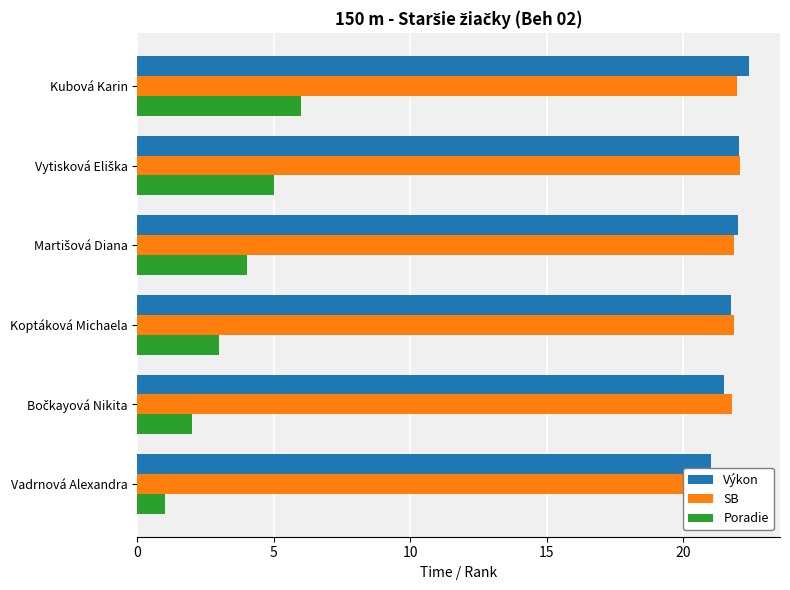

At how many categories does at least one series exceed 20?

6